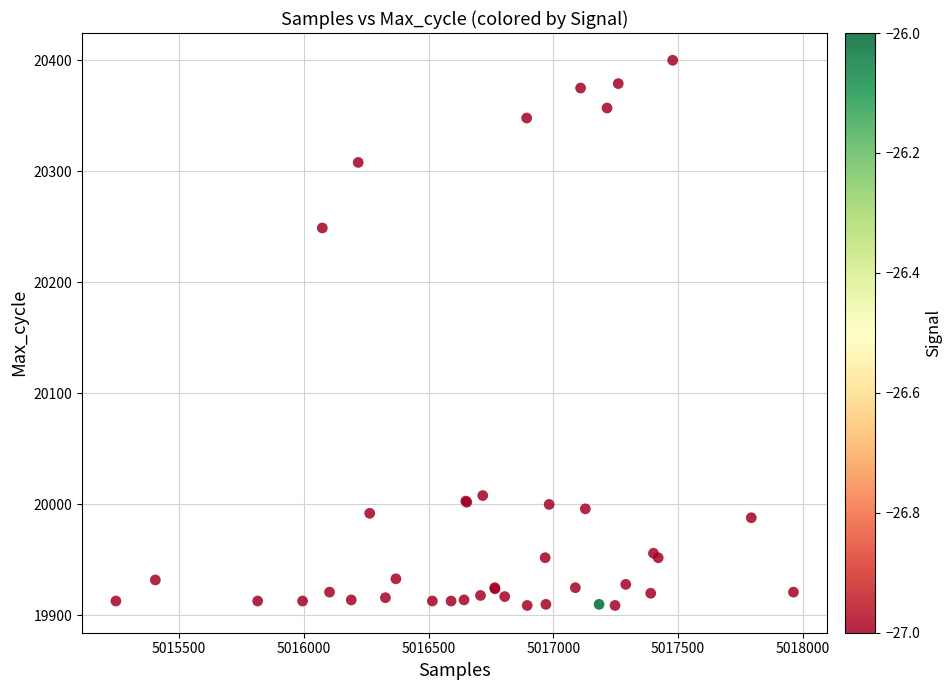

What Y value in the scatter plot is closest to 20154?

20249